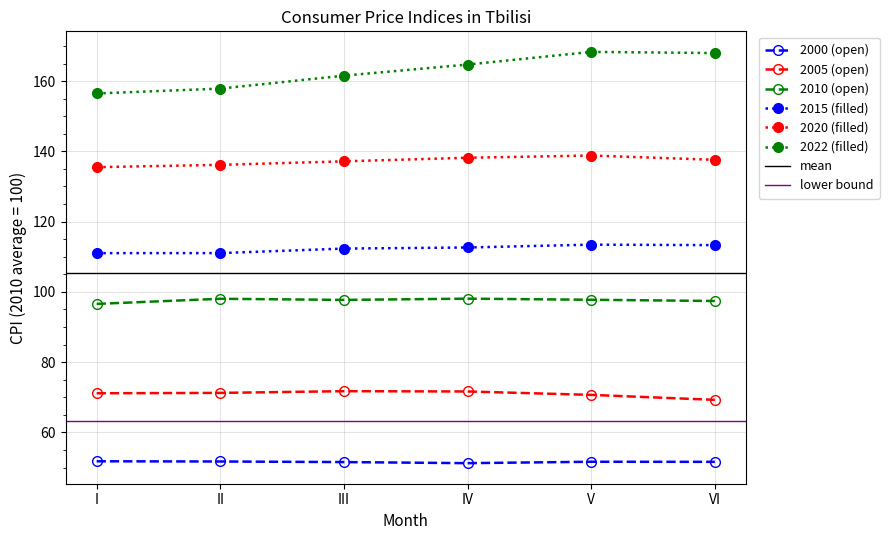

In 2020, how many points are higher than both neighbors (excluding endpoints)?

1